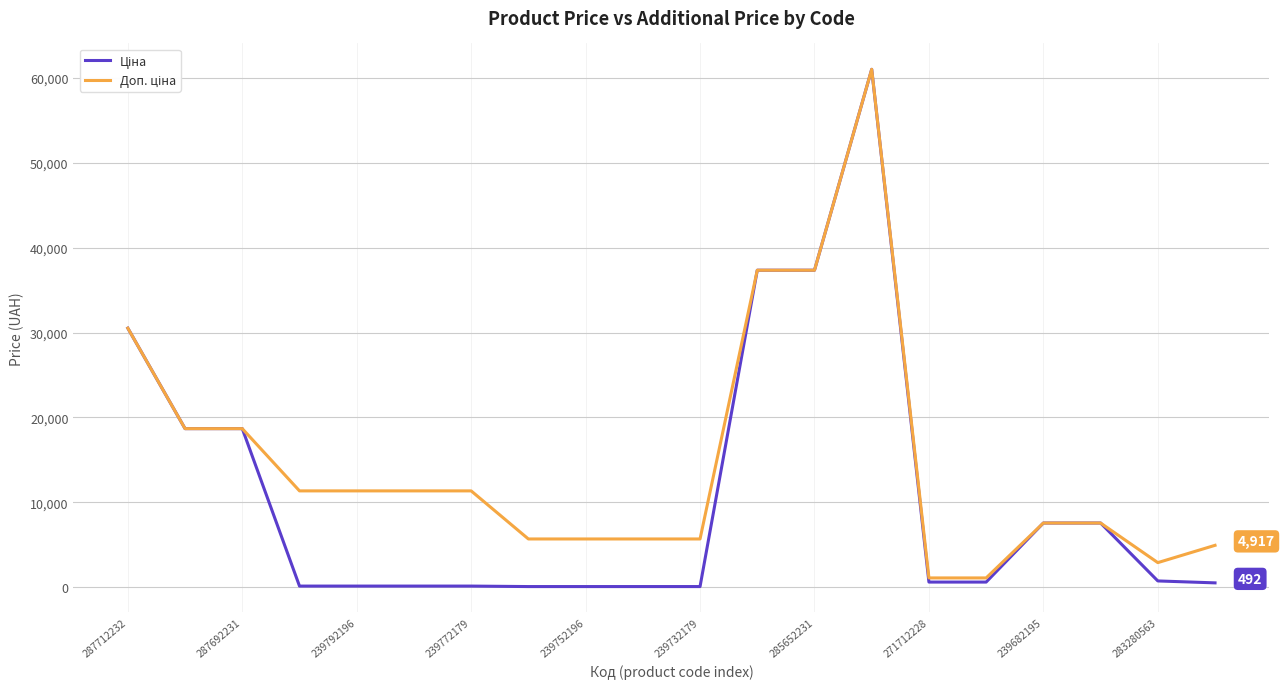

What is the maximum value shown in the chart?

61024.7